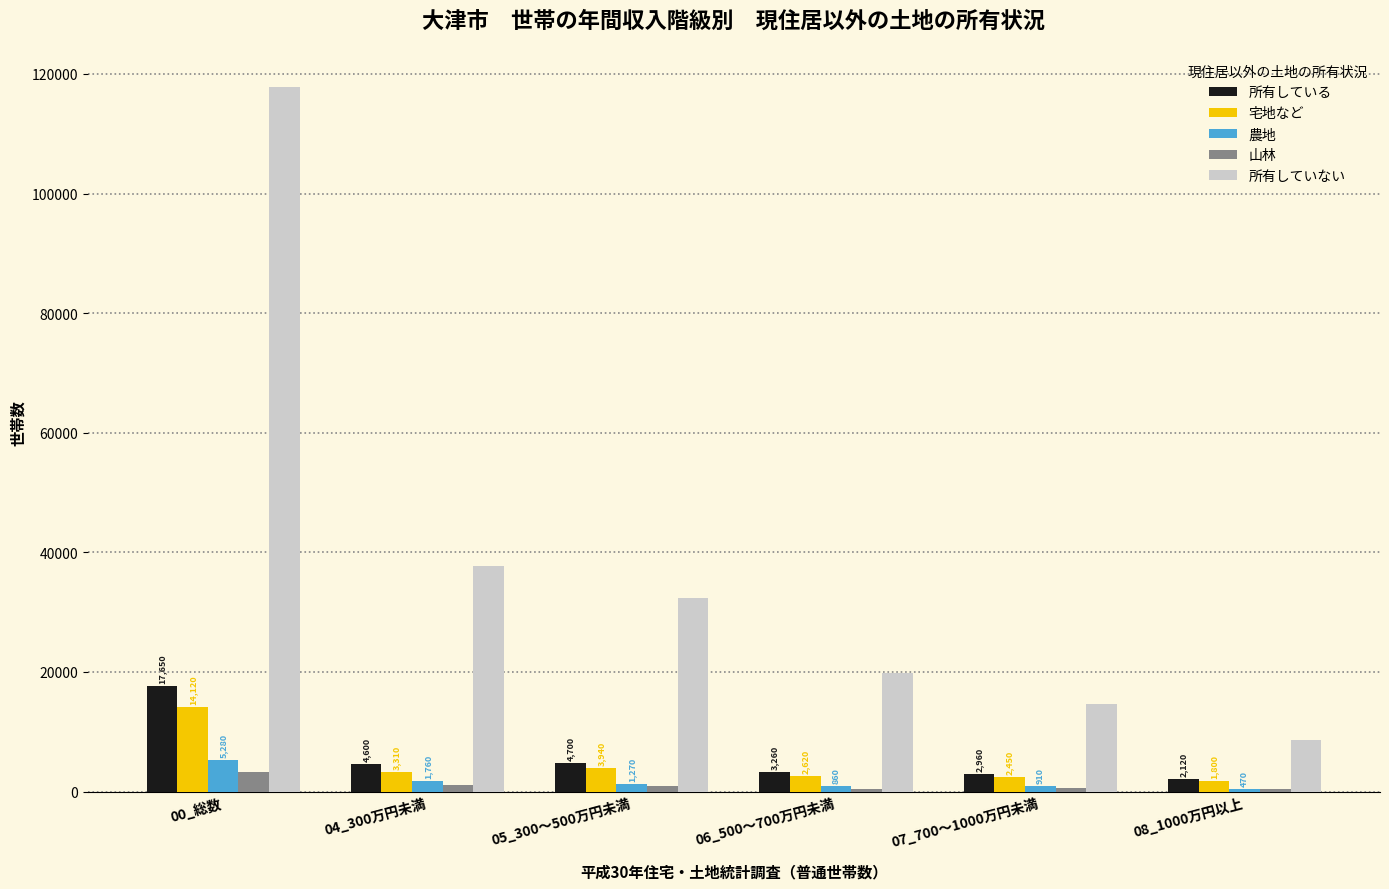

Between 00_総数 and 08_1000万円以上, which series saw the biggest shift?

所有していない